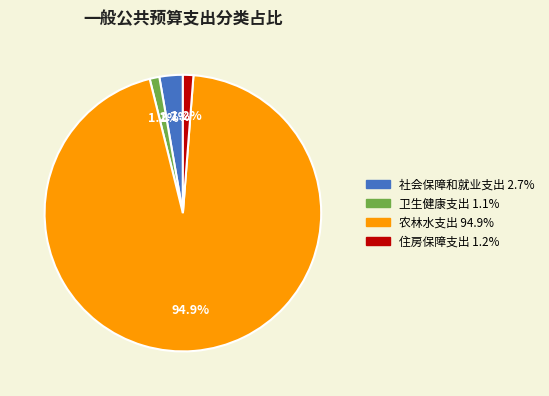

Which slice is the largest?

农林水支出